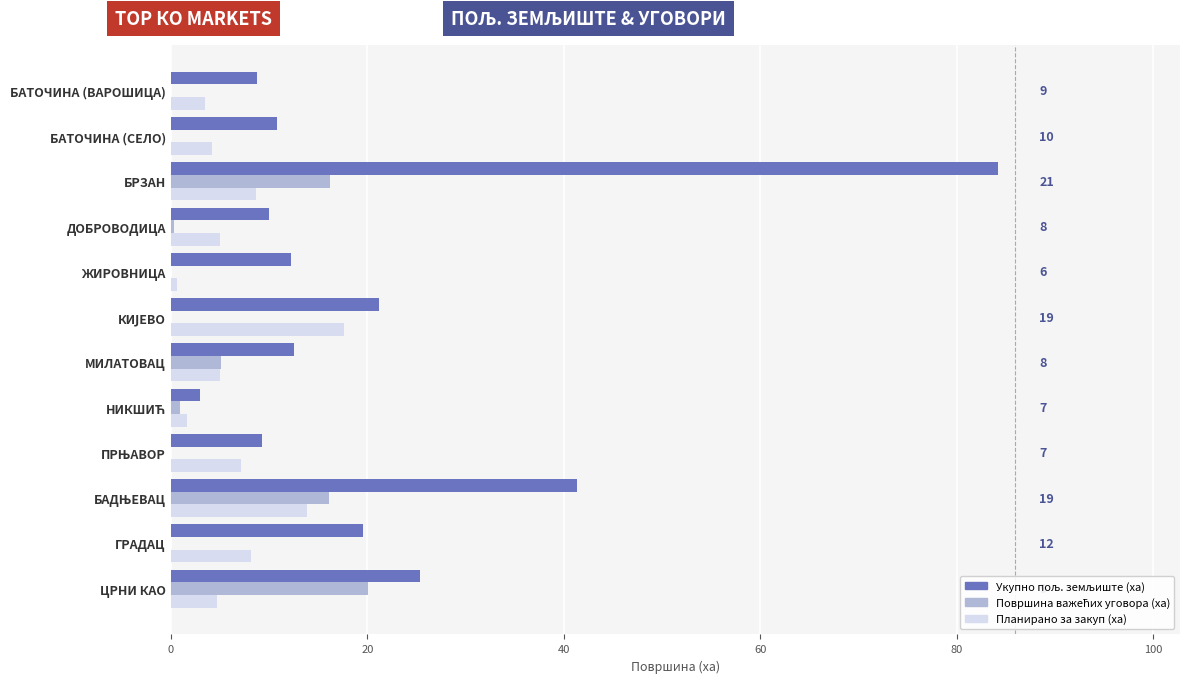

What is the maximum value shown in the chart?

84.2